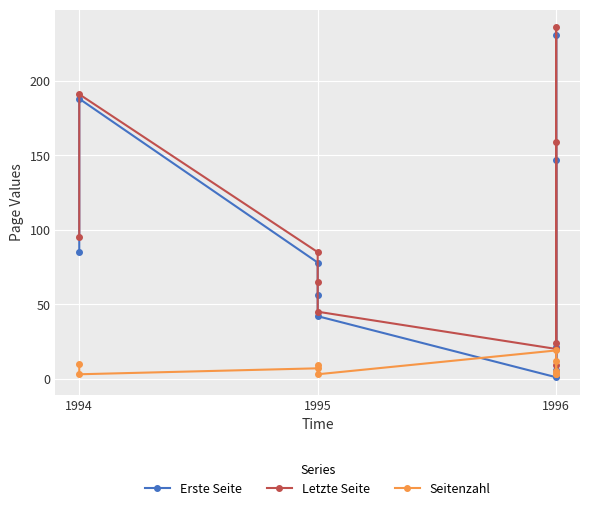

What are all the series names shown in the legend?

Erste Seite, Letzte Seite, Seitenzahl